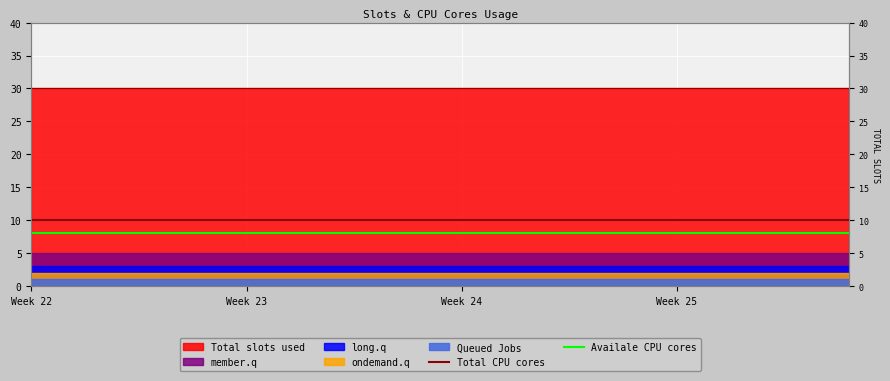

At which category is the sum across all series the highest?

Week 22